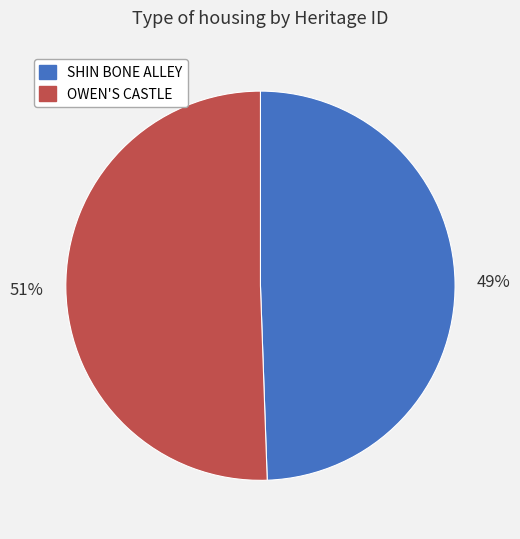

What percentage is the OWEN'S CASTLE slice, to the nearest percent?

51%